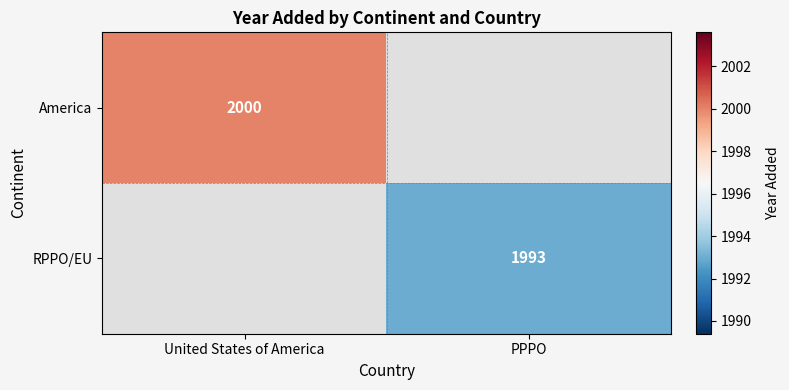

At how many categories does at least one series exceed 1997?

1